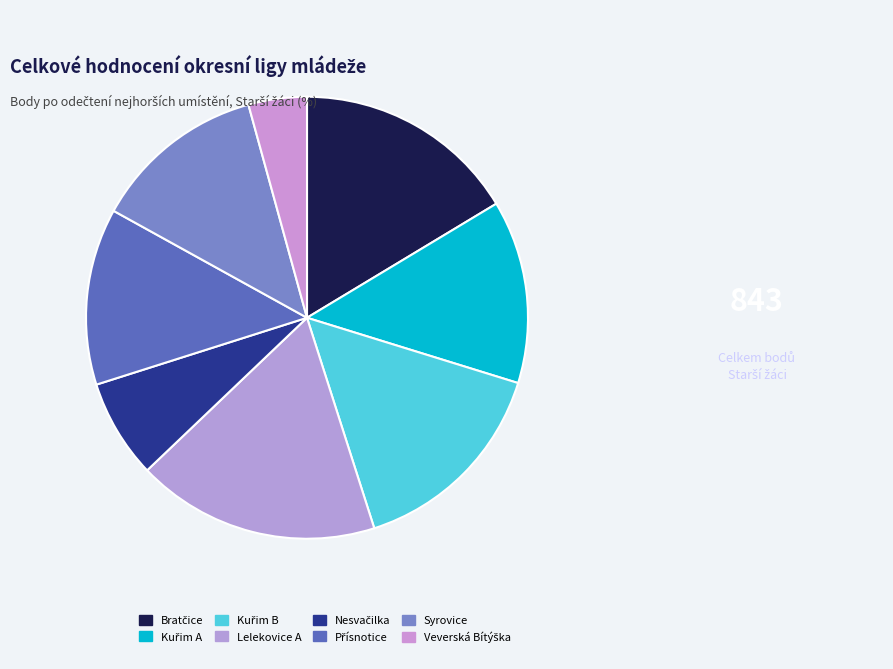

Is it true that Přísnotice is 13% of the pie?

True